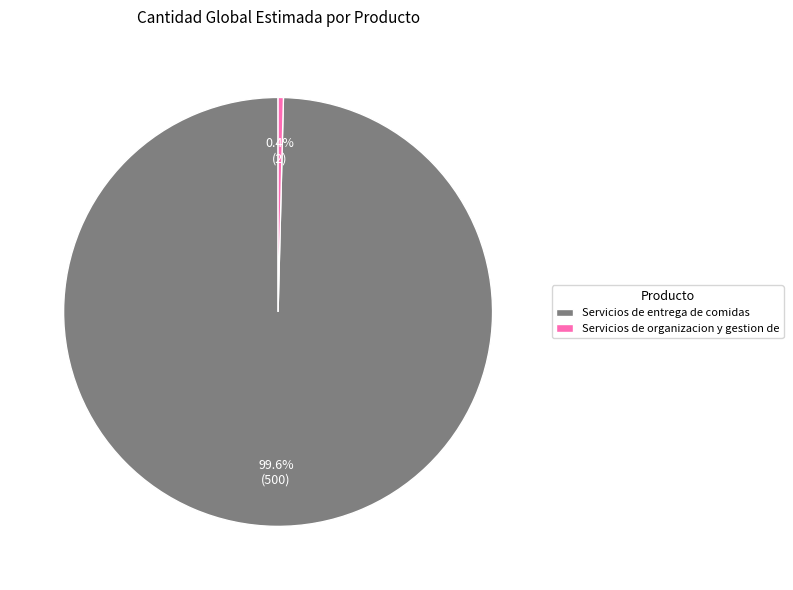

What percentage is the Servicios de entrega de comidas slice, to the nearest percent?

100%